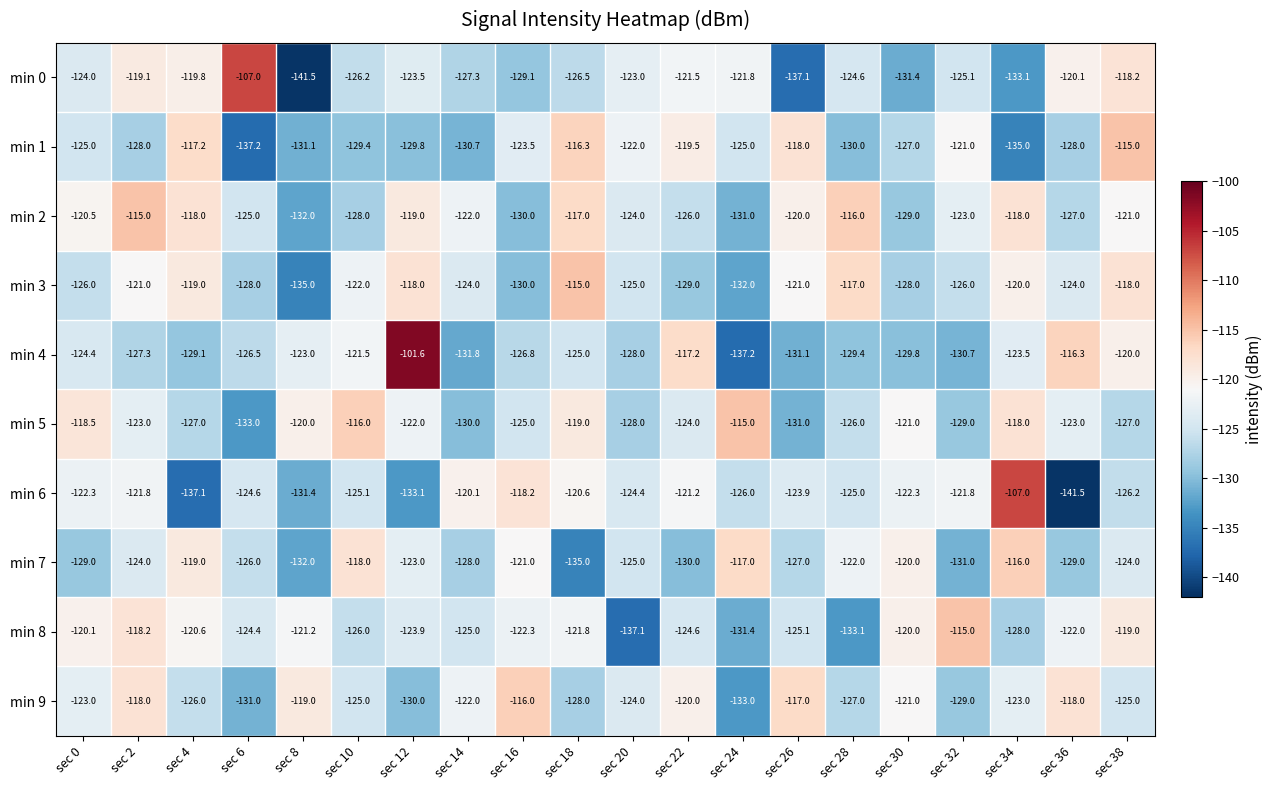

Rank the series at sec 10 from highest to lowest value.

min 5, min 7, min 4, min 3, min 9, min 6, min 8, min 0, min 2, min 1